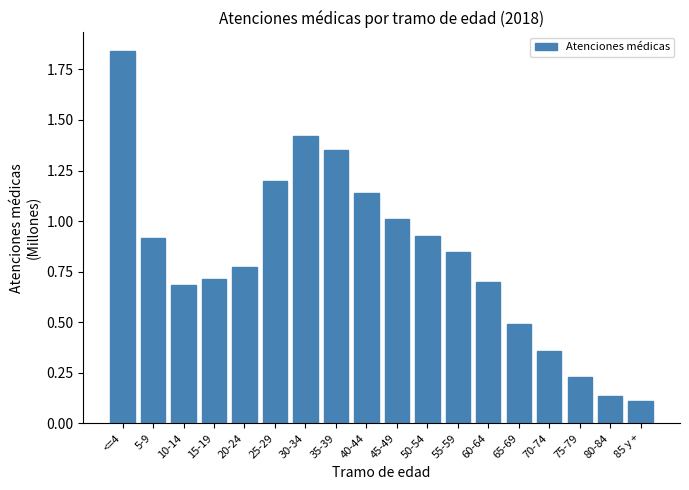

Is it true that the value at 55-59 is 0.4?

False